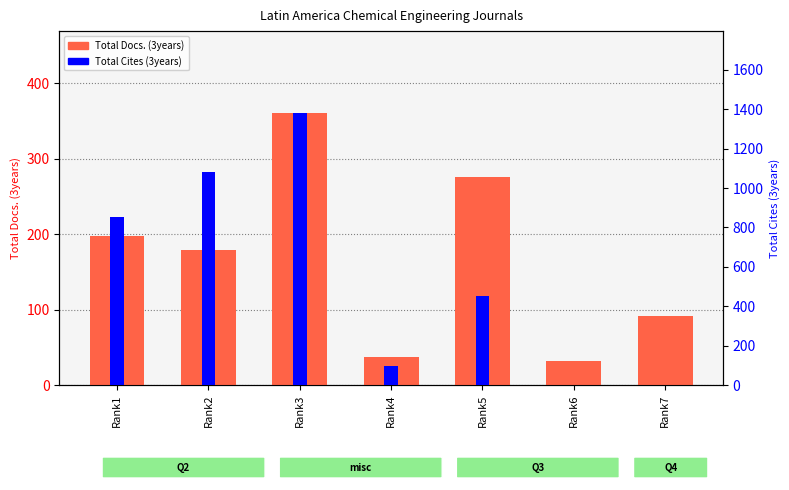

What is the value of the Total Cites (3years) bar at the 2nd from the left?

1081